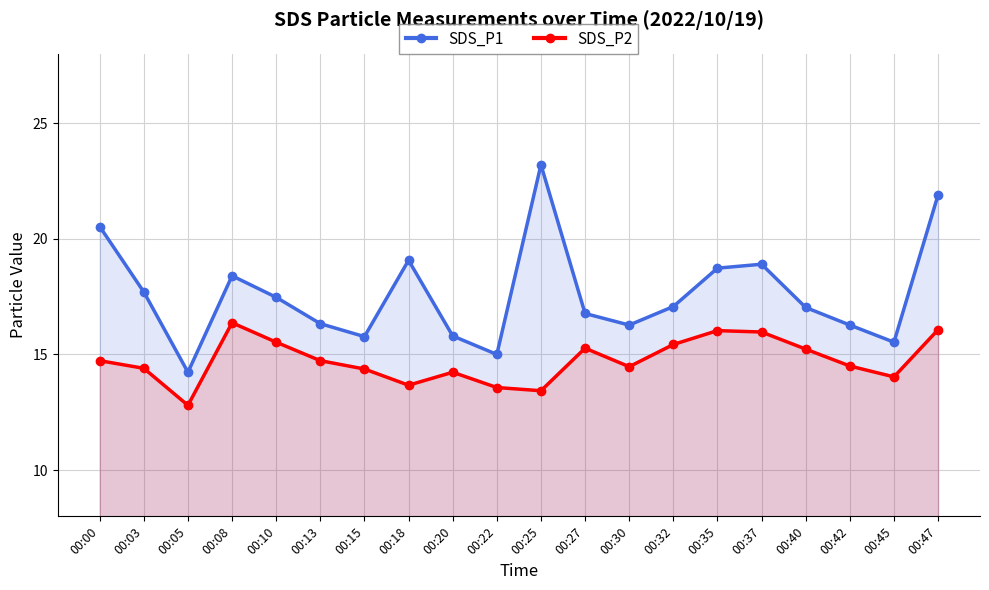

Rank the series by their average value, from highest to lowest.

SDS_P1, SDS_P2